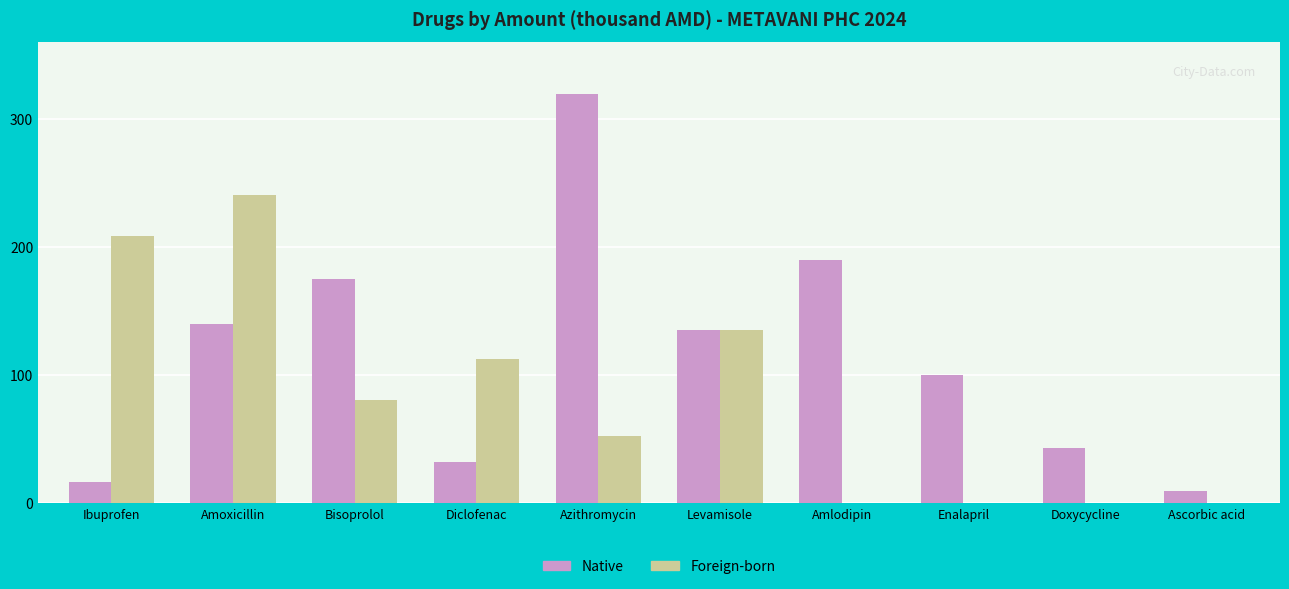

At which label does Native first exceed 135000?

Amoxicillin